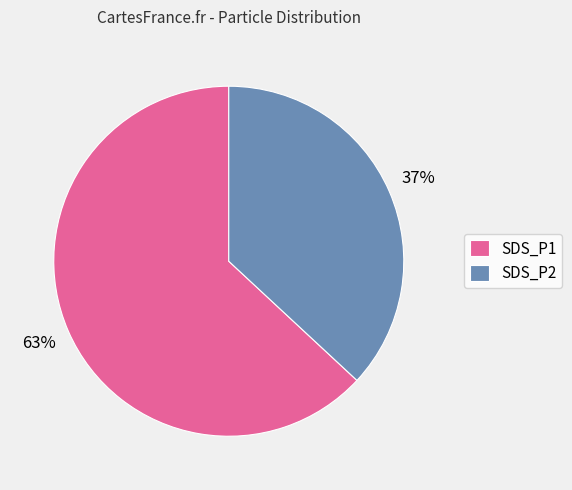

True or false: SDS_P1 accounts for 63% of the total.

True